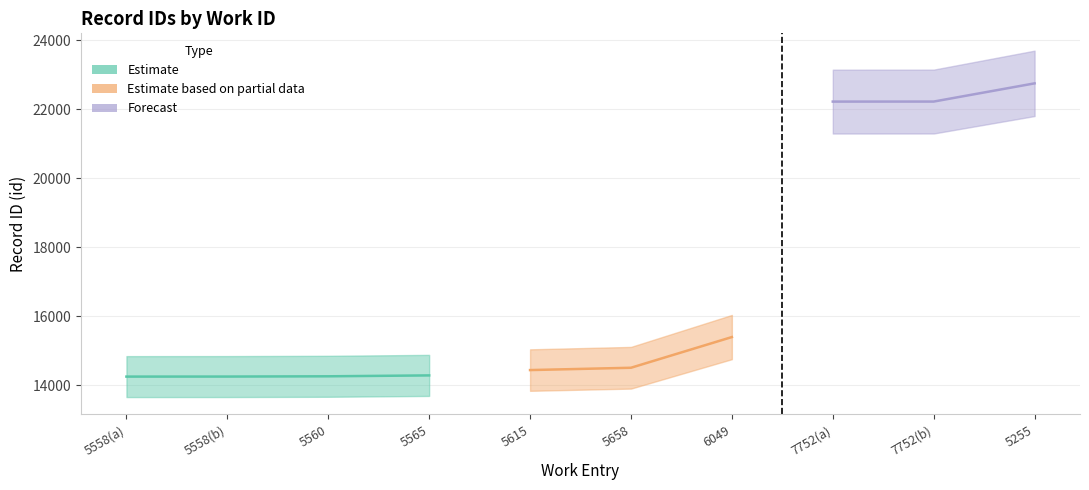

What is the value of the work_id point at the 5th from the left?

5615